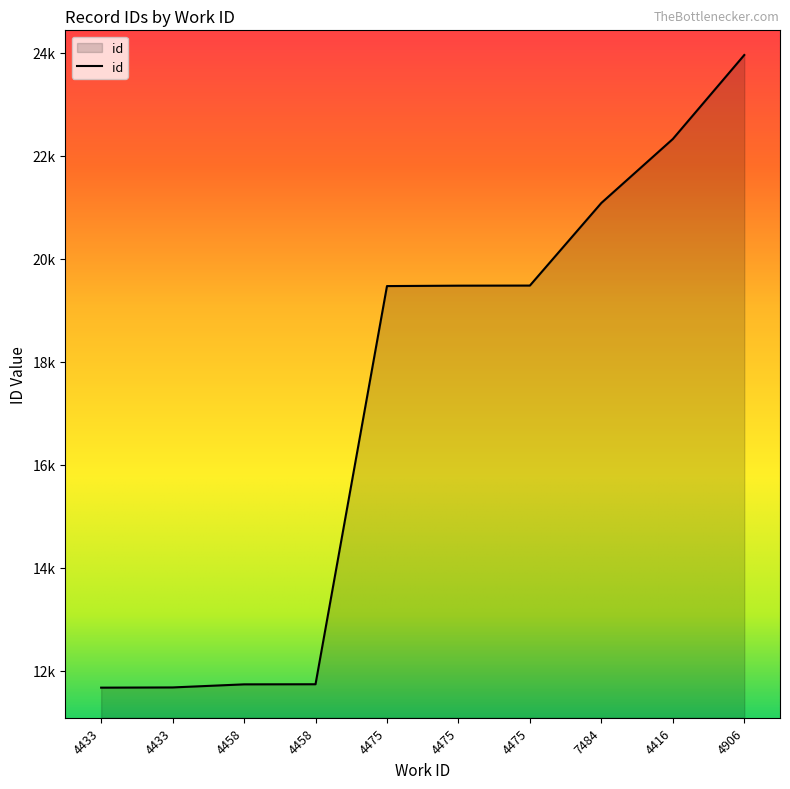

List the labels in order of value, smallest first.

4433, 4433, 4458, 4458, 4475, 4475, 4475, 7484, 4416, 4906